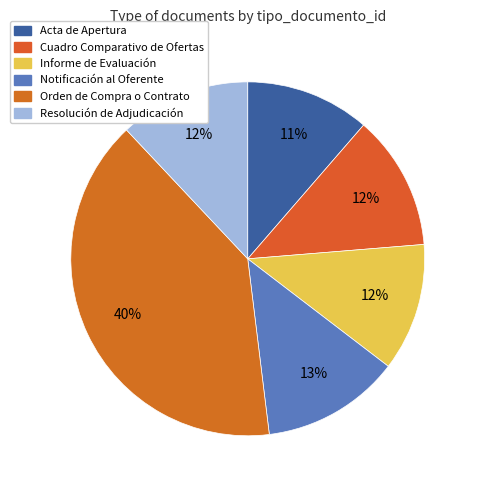

Do Orden de Compra o Contrato and Resolución de Adjudicación together represent more than half of the pie?

Yes